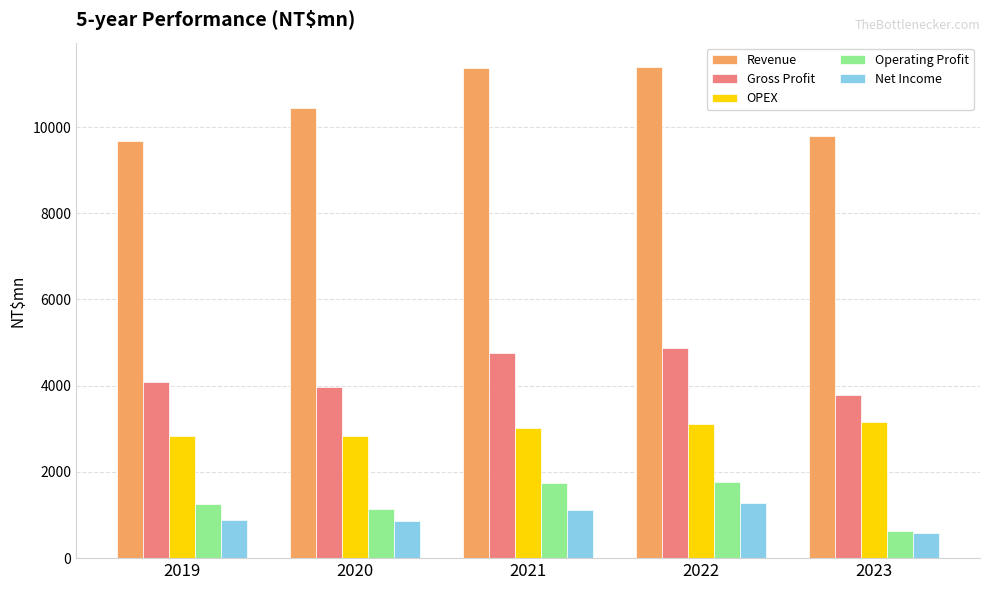

Is it true that Revenue equals 10443.0 at 2020?

True